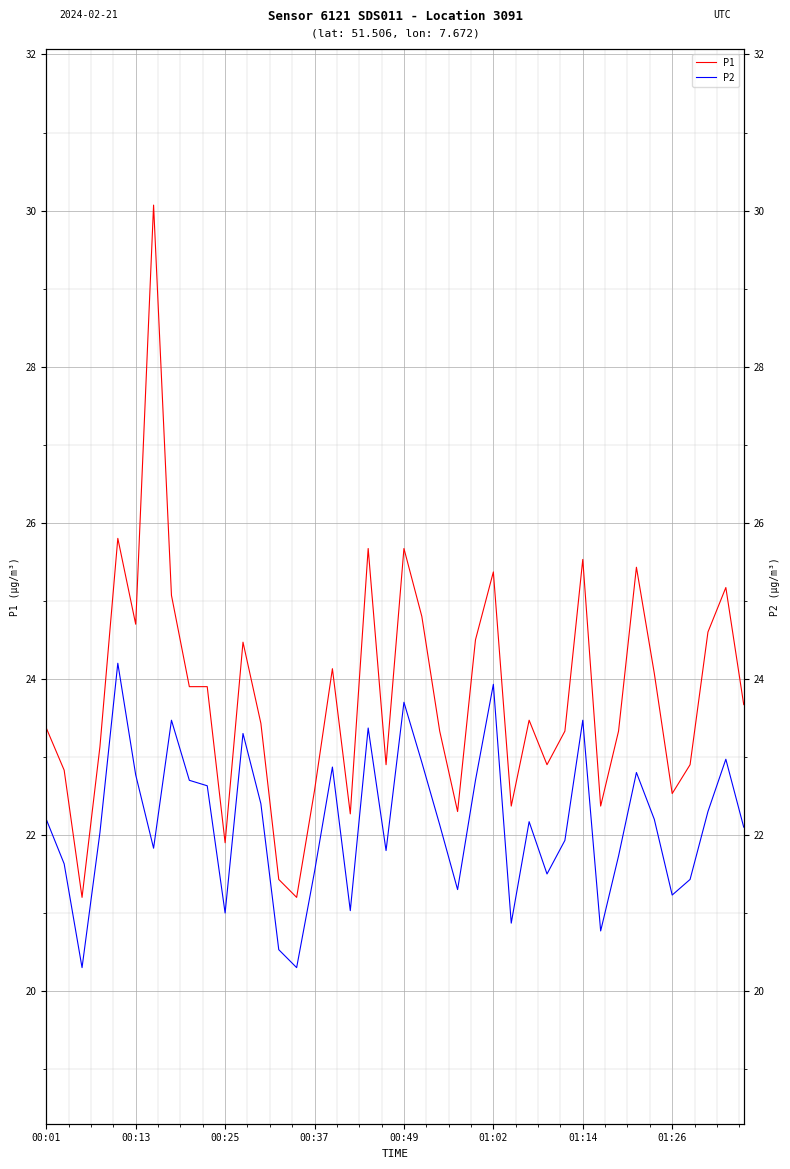

What are all the series names shown in the legend?

P1, P2